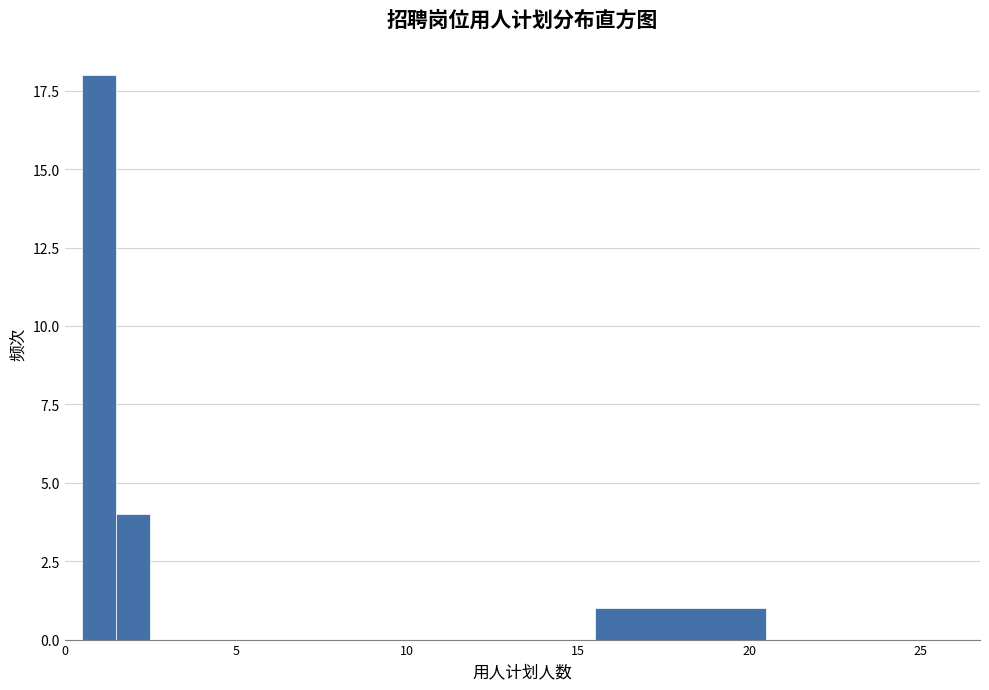

Read against the x-axis, roughly where is the centre of the tallest bar?

1.0